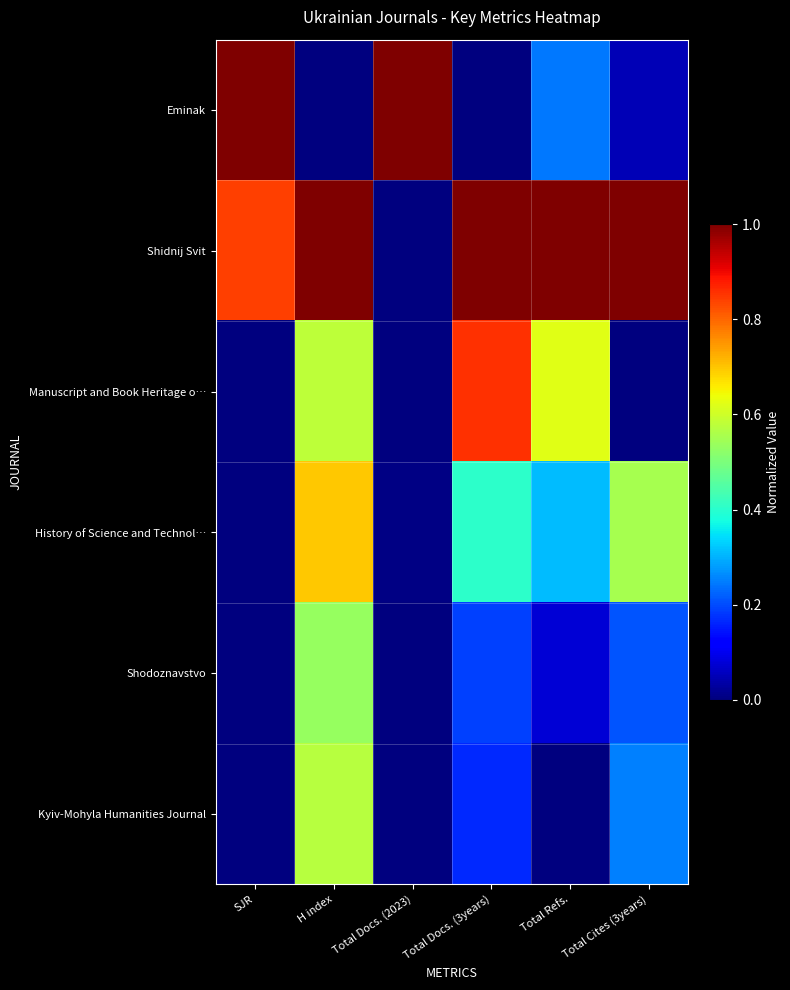

Which series changed the most between Total Docs. (3years) and Total Refs.?

Eminak